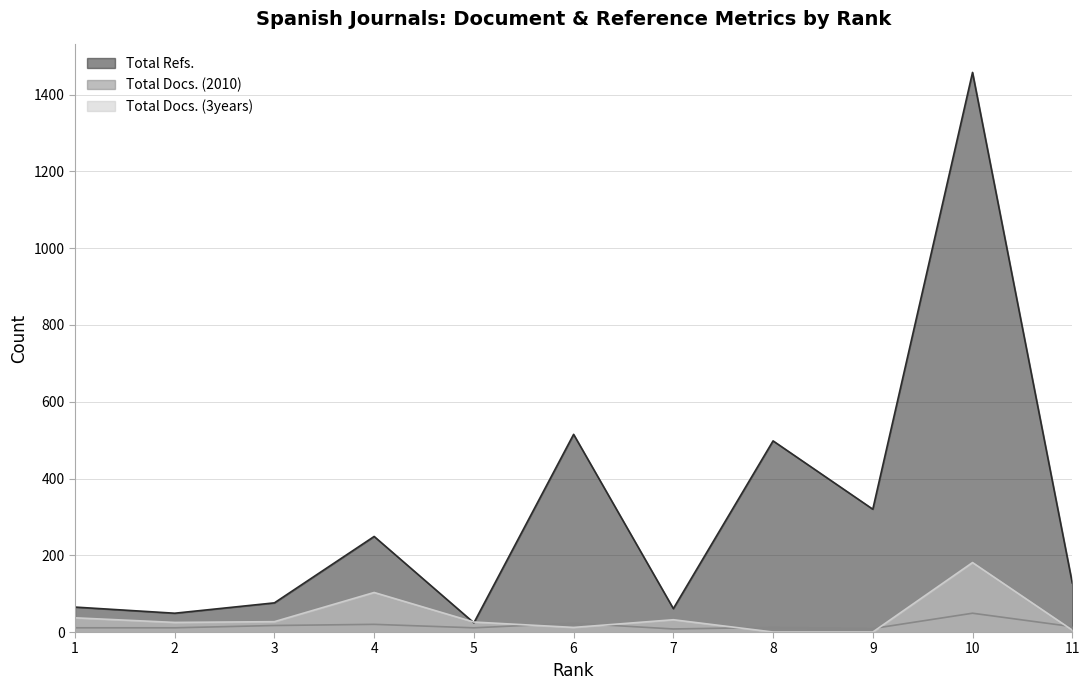

Reading left to right, transcribe all the data shown in this chart.

Total Refs.: 1=65	2=49	3=76	4=249	5=24	6=515	7=61	8=498	9=320	10=1458	11=128
Total Docs. (2010): 1=11	2=11	3=17	4=20	5=11	6=23	7=8	8=12	9=9	10=49	11=14
Total Docs. (3years): 1=37	2=25	3=27	4=103	5=26	6=12	7=32	8=0	9=0	10=181	11=5